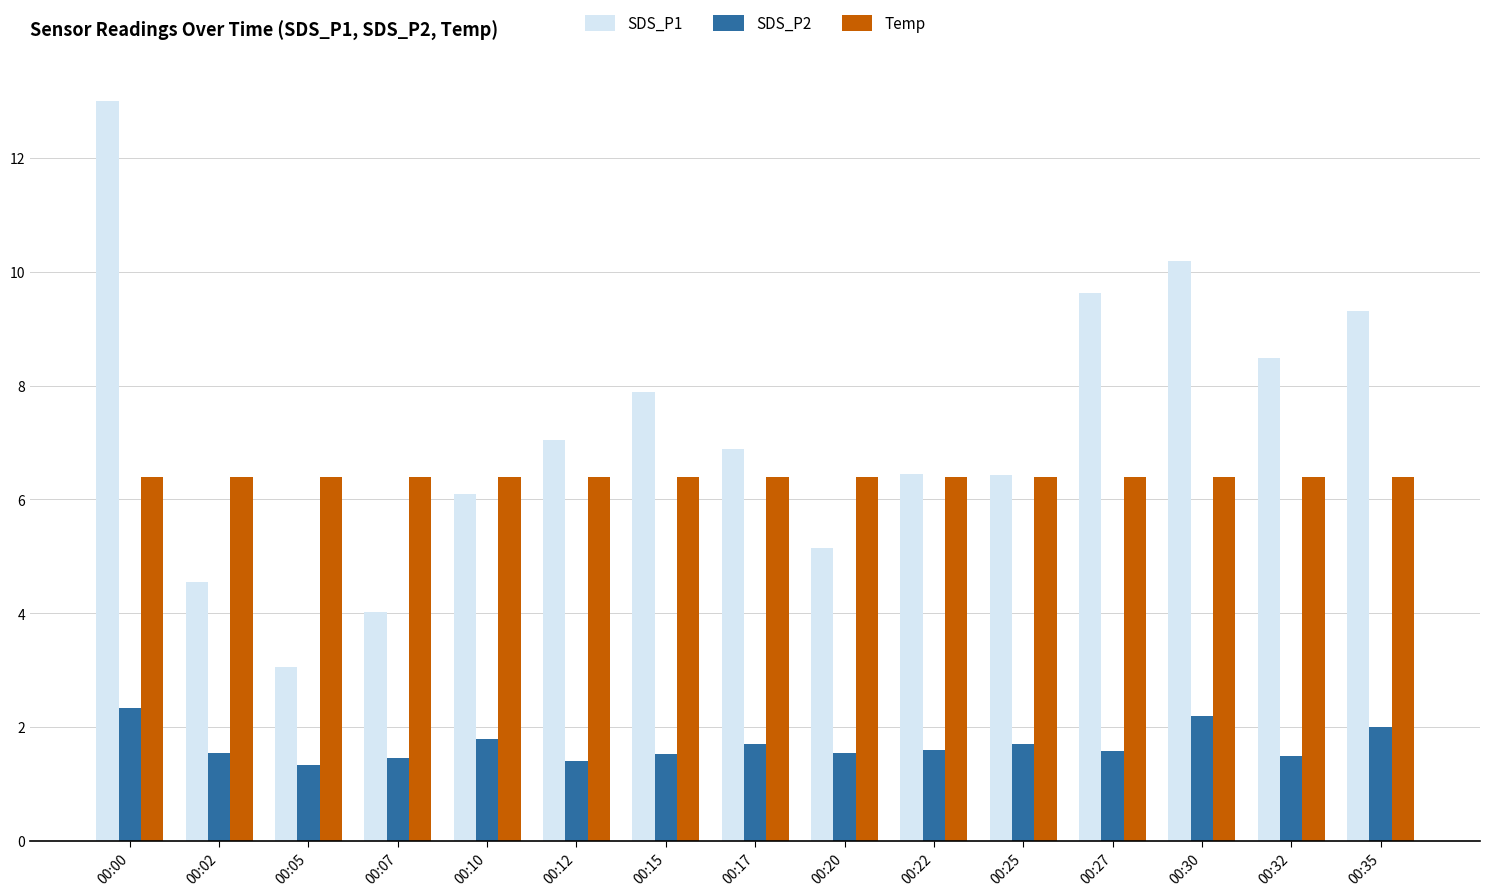

What is the total value across all series at 00:15?

15.8